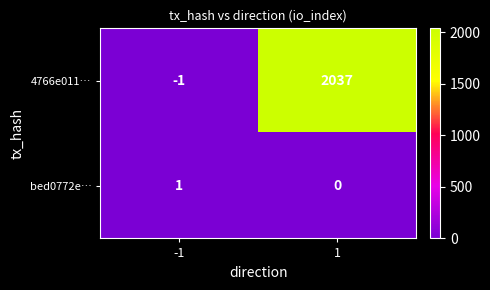

True or false: 4766e011… has a value of 998 at 1.

False